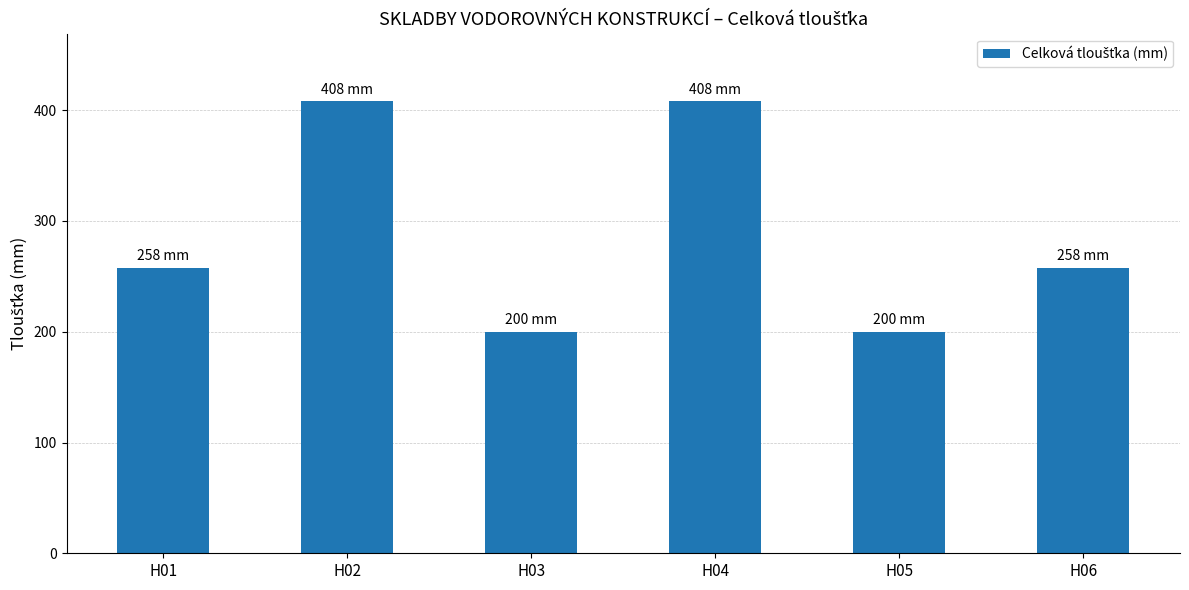

What is the maximum value shown in the chart?

408